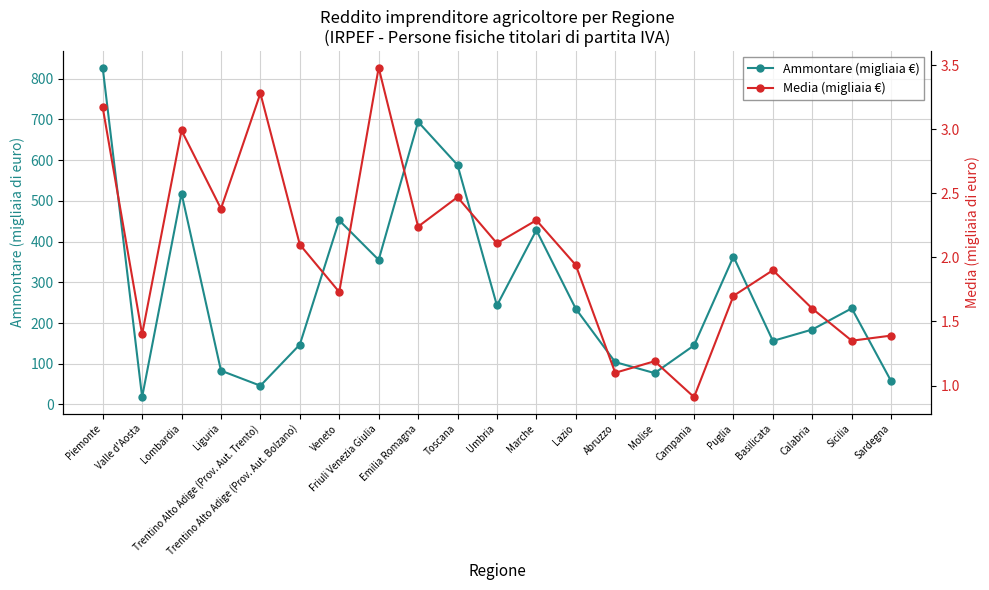

How many data points in Ammontare (migliaia €) are less than 235?

10